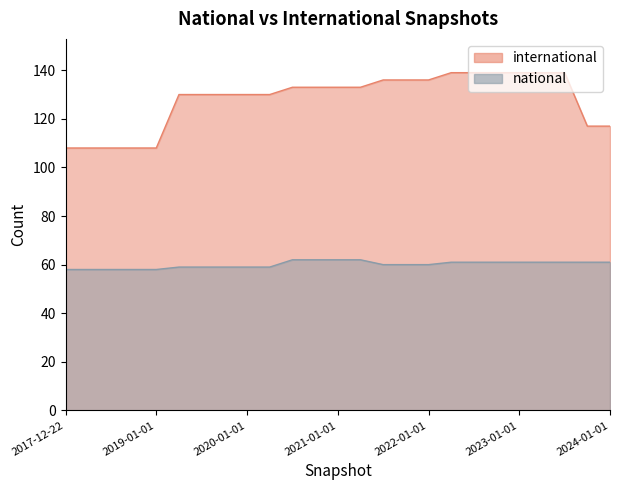

True or false: international and national cross at least once.

False